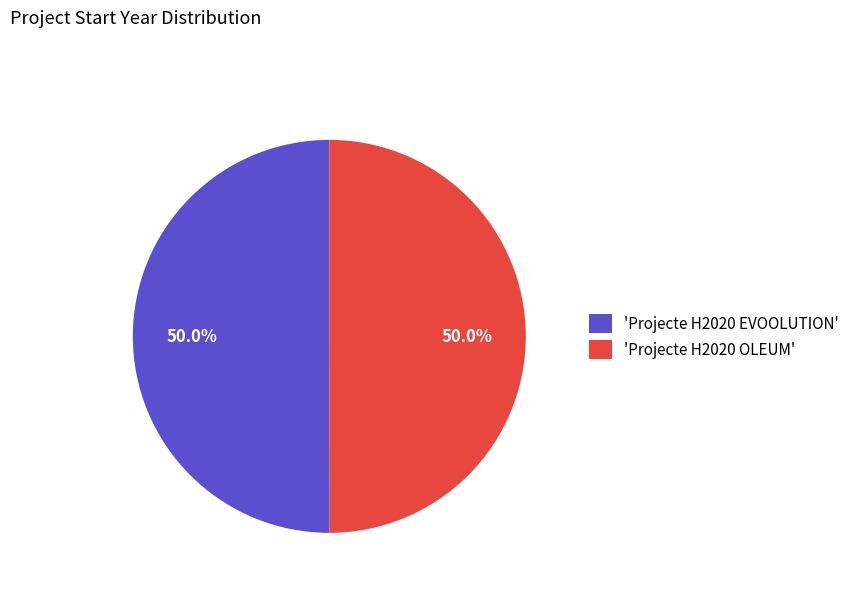

Approximately how many times larger is the value at 'Projecte H2020 EVOOLUTION' compared to 'Projecte H2020 OLEUM'?

1.0